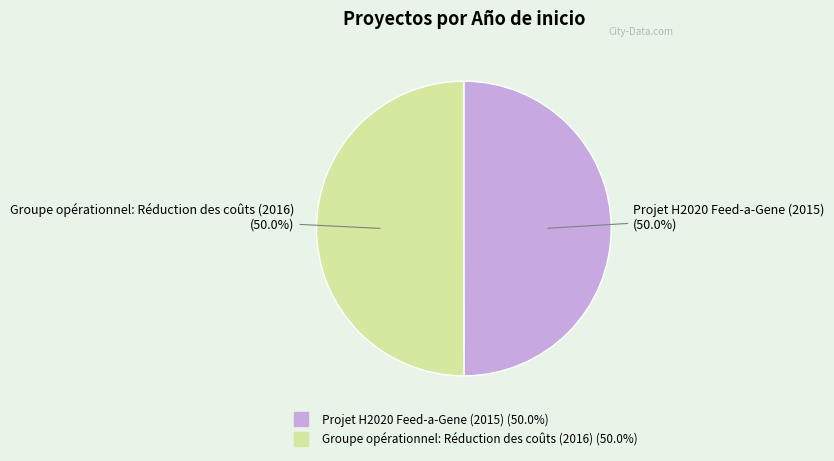

The Groupe opérationnel: Réduction des coûts (2016) slice represents 43% of the pie. True or false?

False